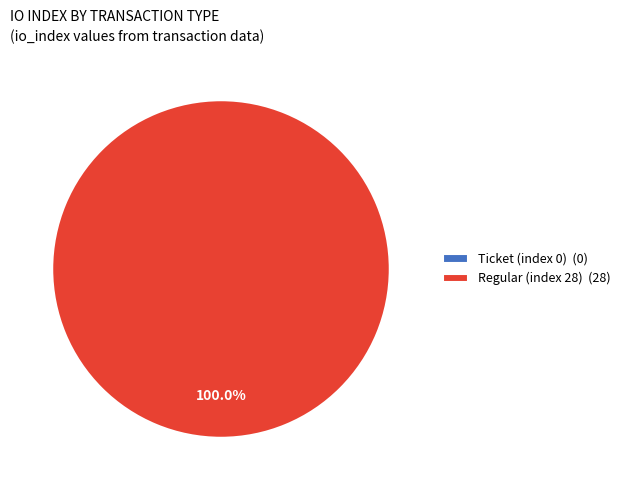

To the nearest percent, what portion does Regular (index 28) represent?

100%